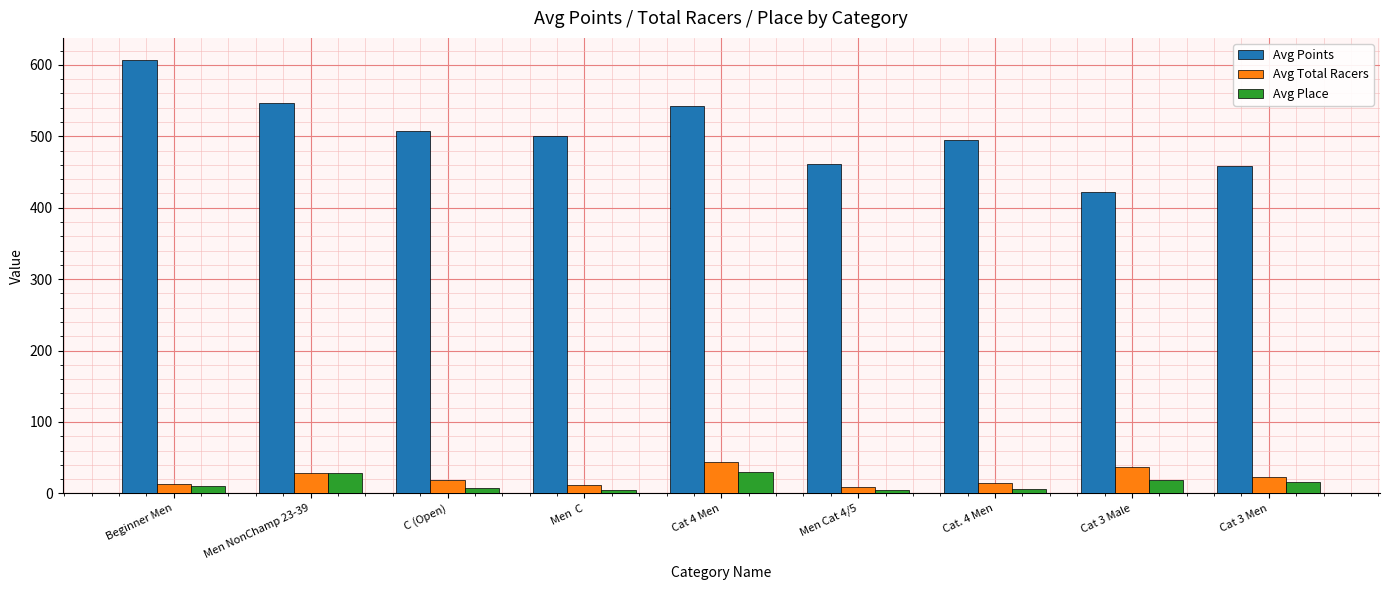

What position from the left is Cat 3 Male?

8